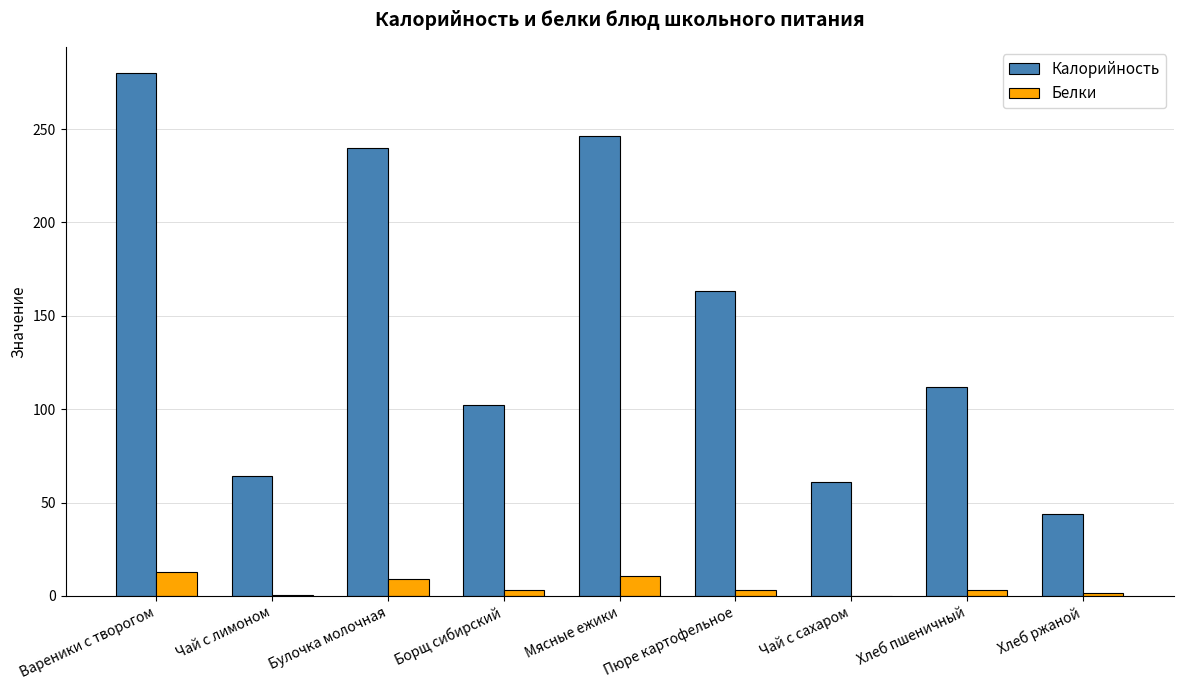

Which category has the highest value across all series?

Вареники с творогом